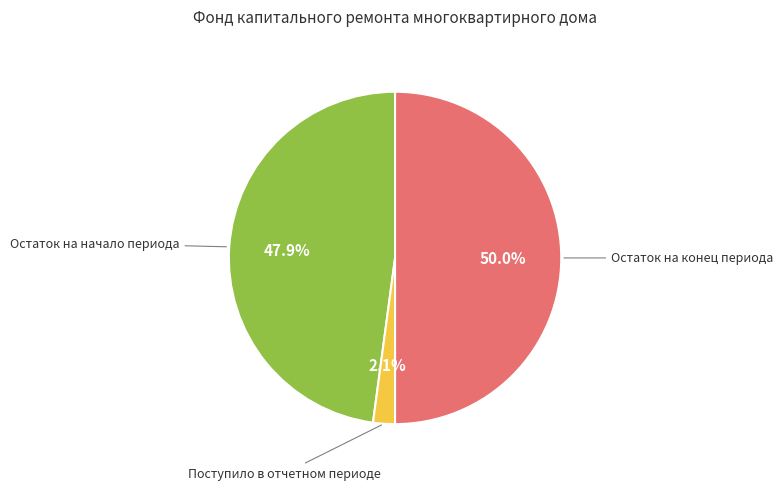

Which slice is the smallest?

Поступило в отчетном периоде